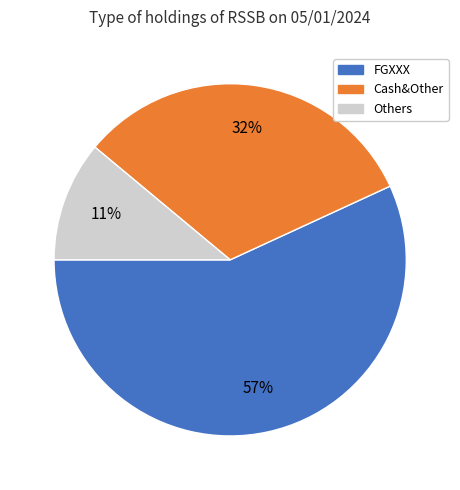

How many slices are in this pie chart?

3